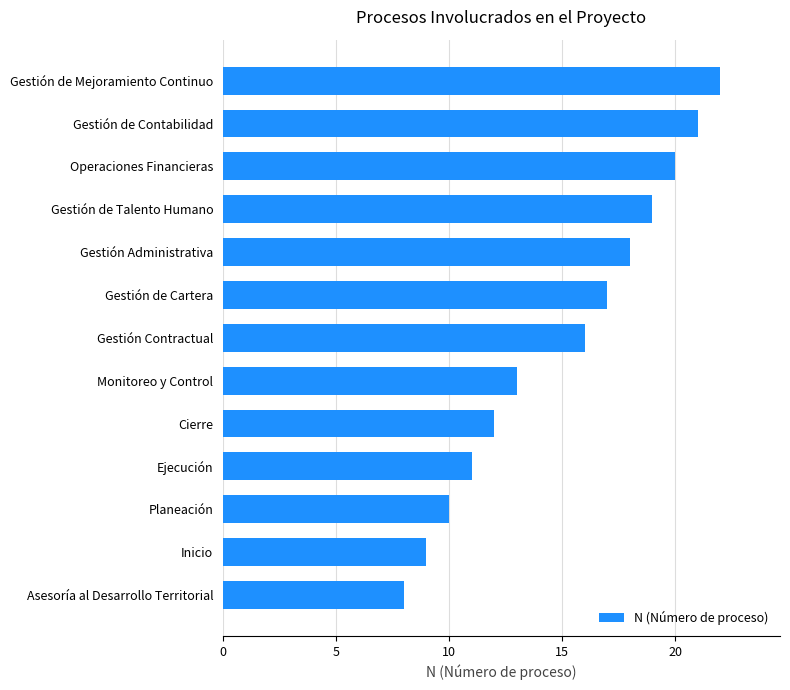

Does the chart contain stacked bars?

No